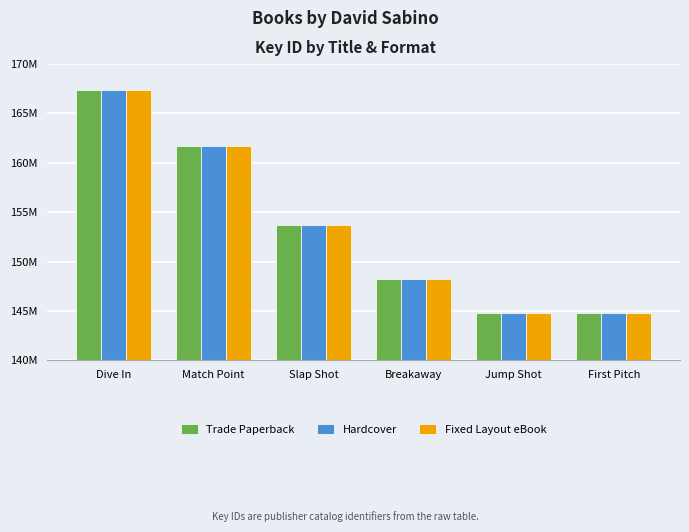

What are all the series names shown in the legend?

Trade Paperback, Hardcover, Fixed Layout eBook